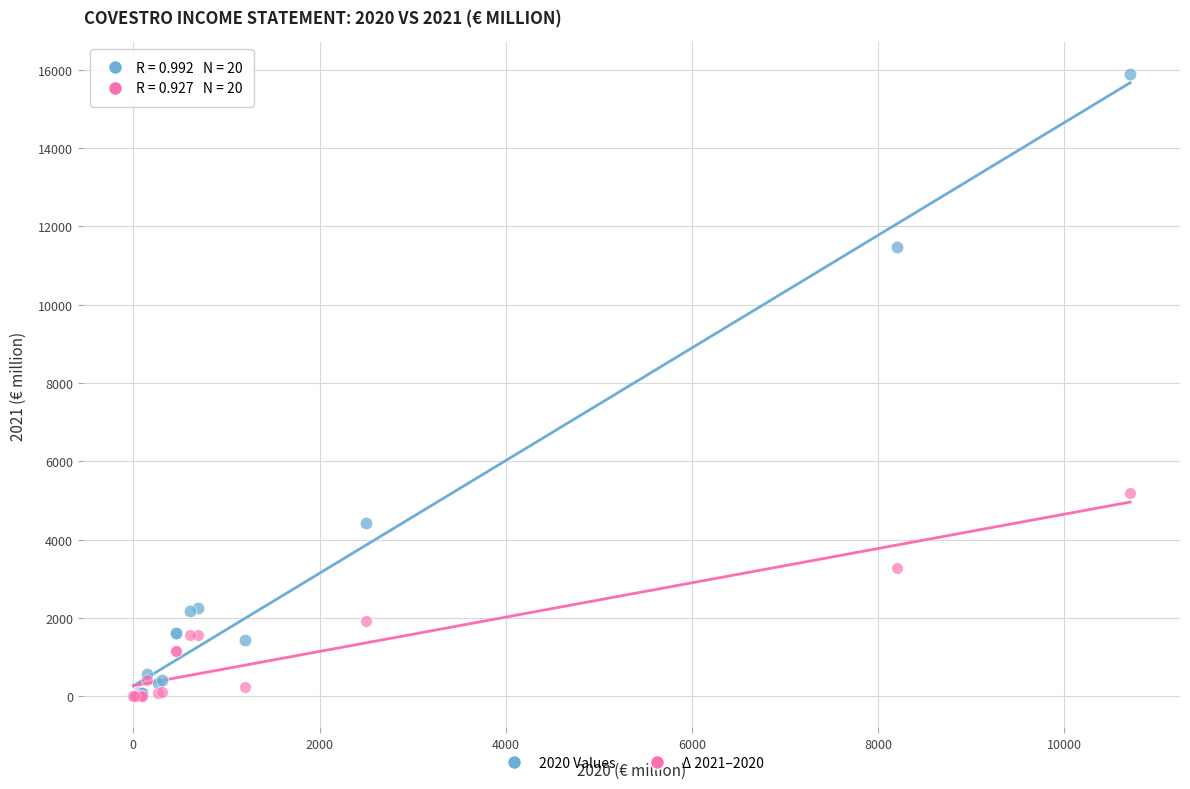

Across all series, what Y value is closest to 7952?

5197